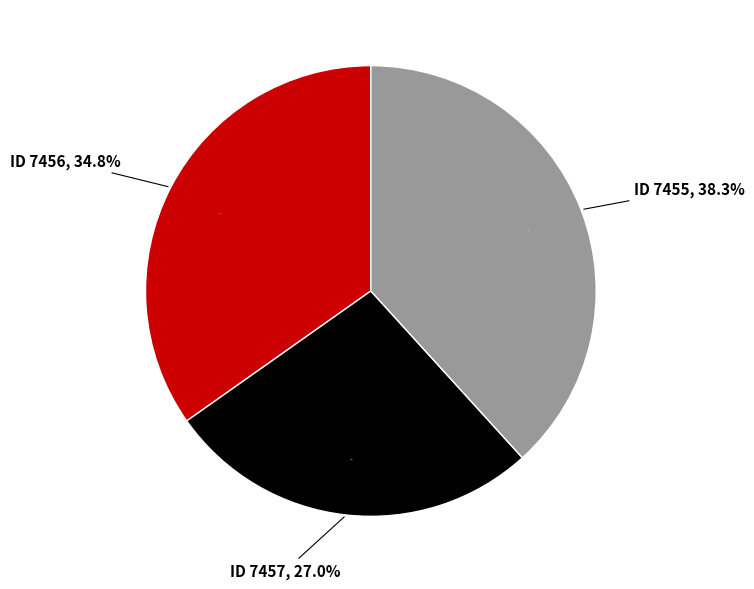

True or false: 7456 accounts for 35% of the total.

True